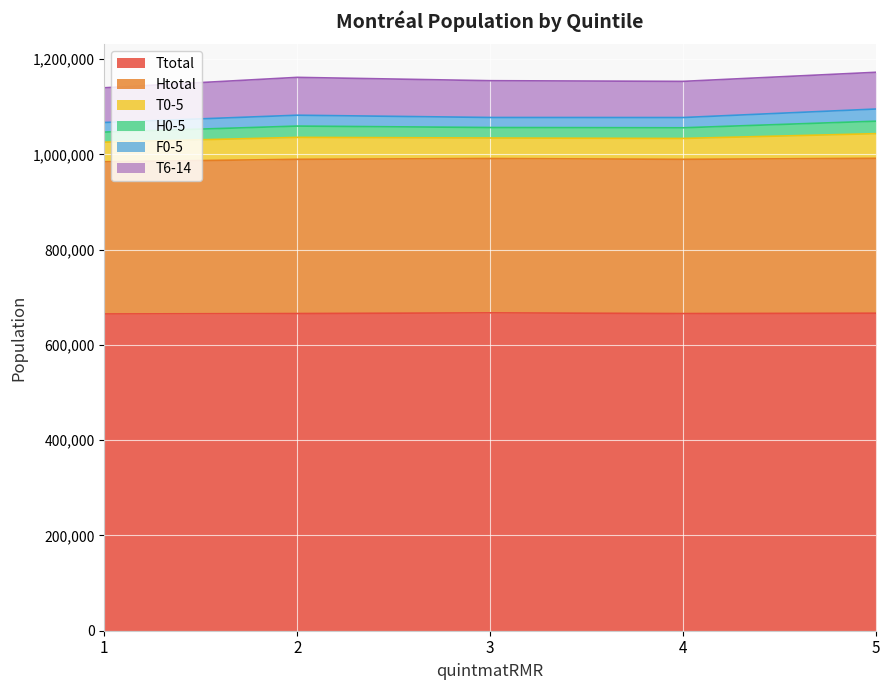

What is the highest value of the T0-5 series?

51780